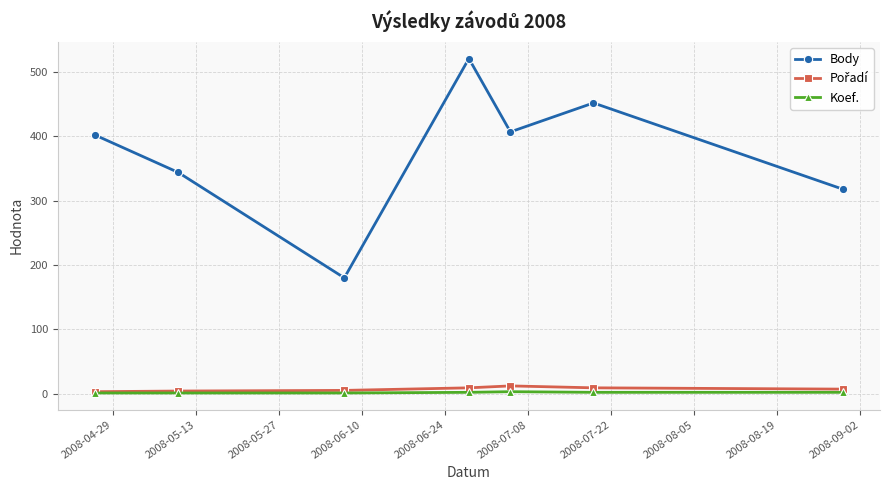

Count the number of data series in this chart.

3